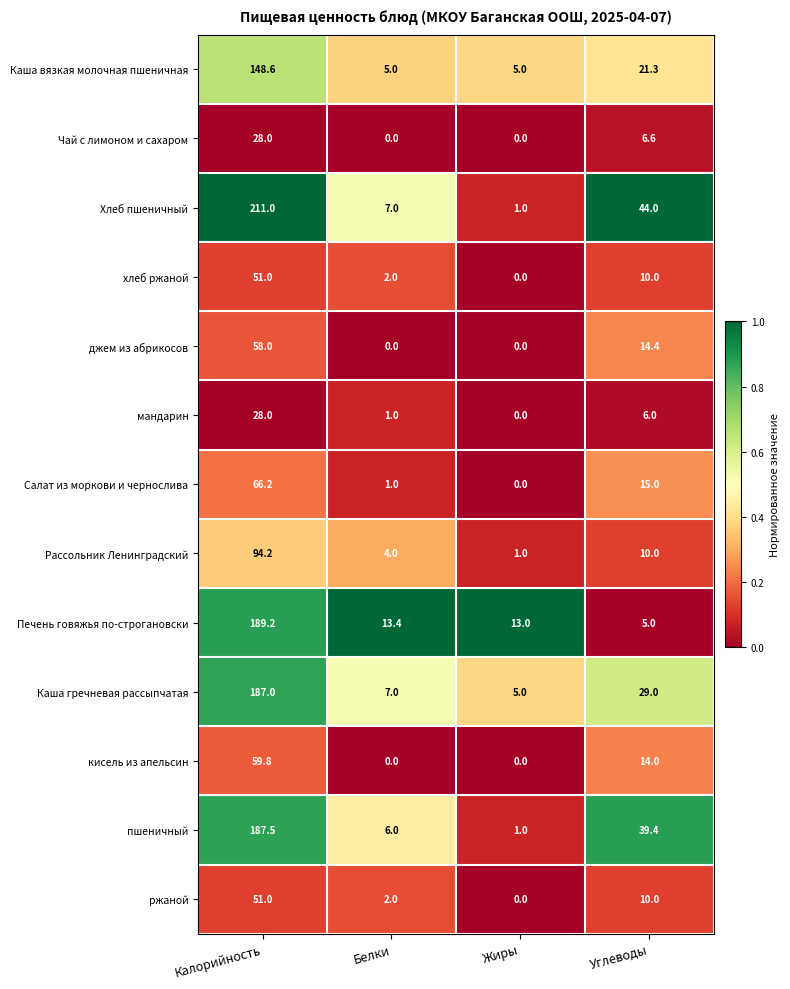

Which series has the largest total across all categories?

Хлеб пшеничный